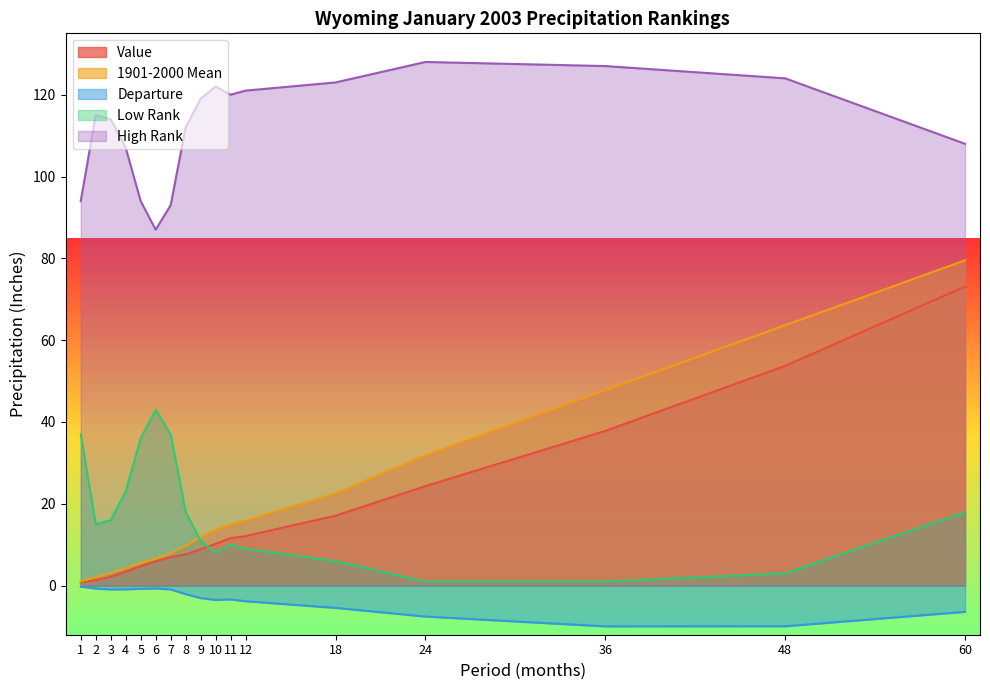

How many data points in Departure are less than -3?

9